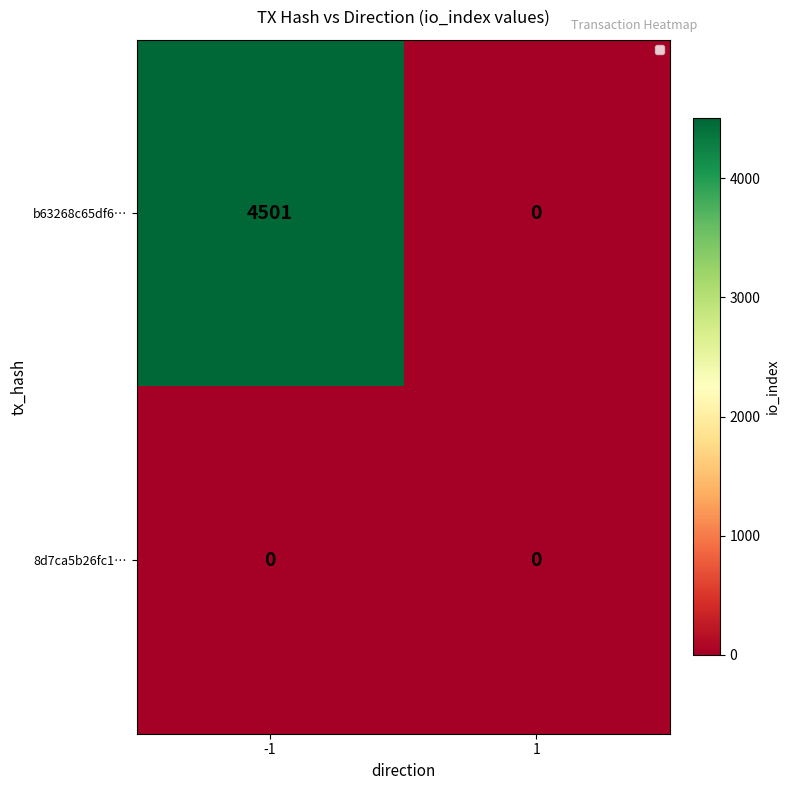

Reading left to right, extract all data points from this chart.

b63268c65df6…: -1=4501	1=0
8d7ca5b26fc1…: -1=0	1=0